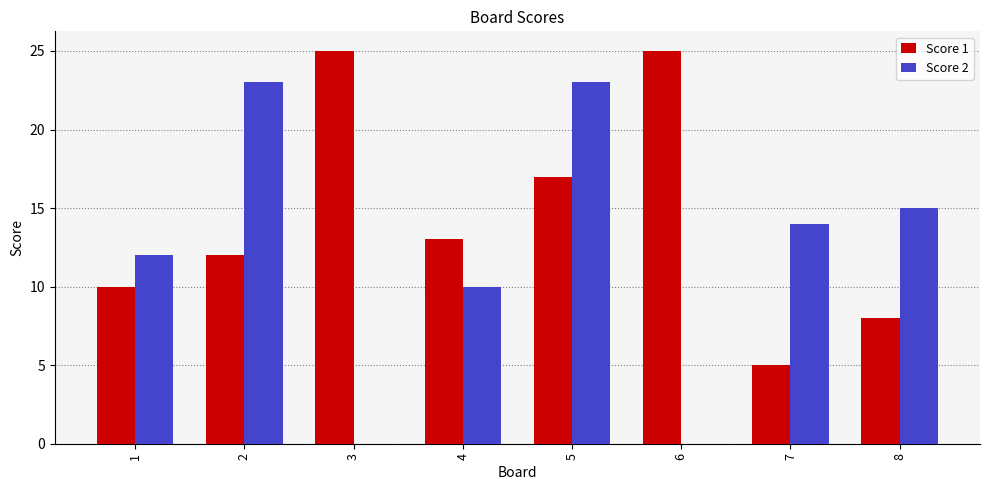

Which series changed the most between 3 and 8?

Score 1